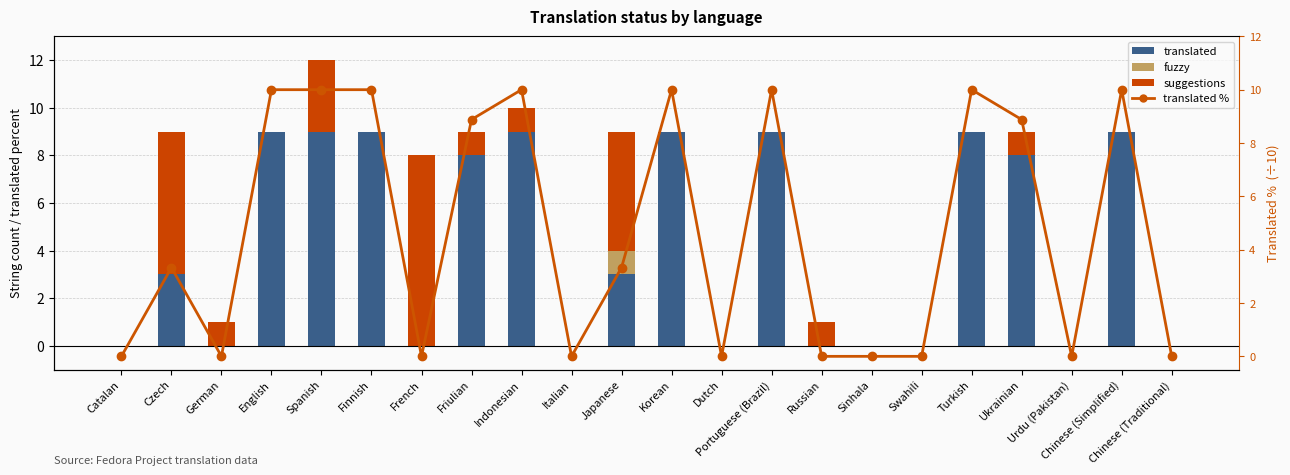

How many translated % values are between 0 and 10?

22